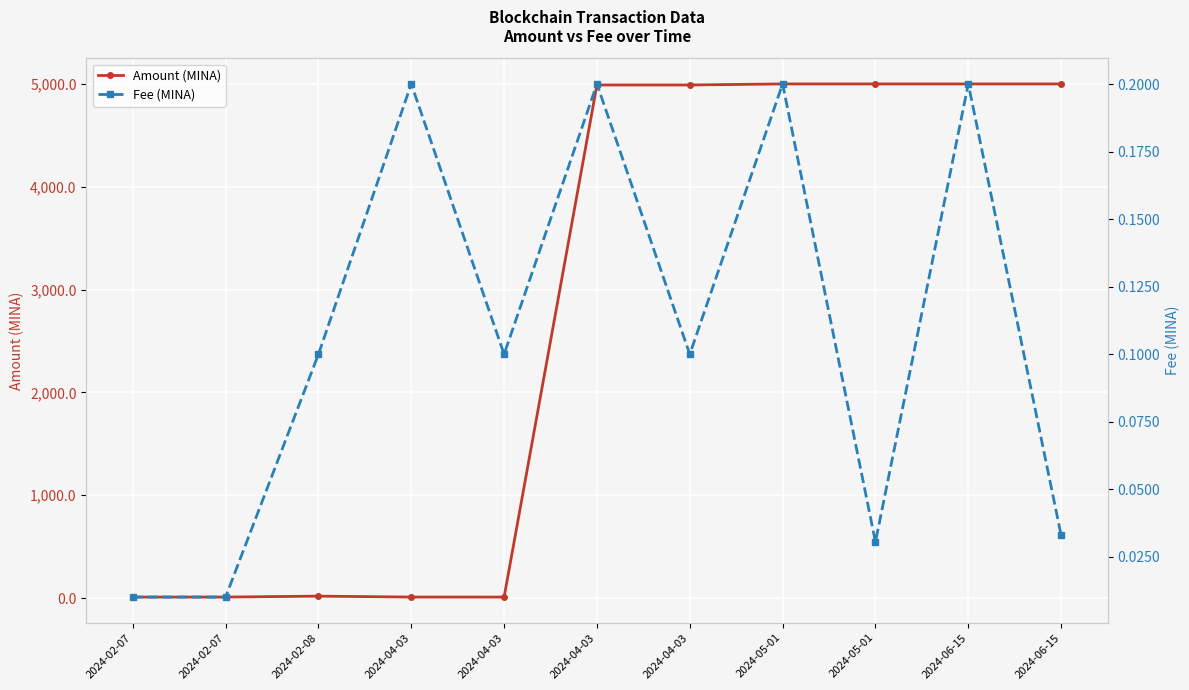

What is the label of the 7th point from the left?

2024-04-03